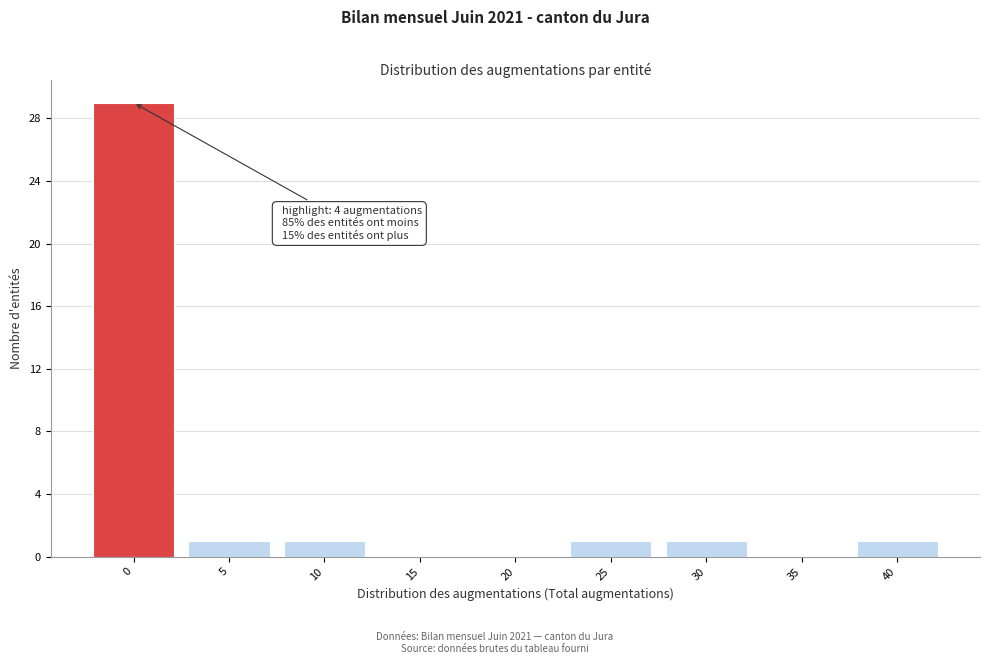

Reading right to left, list all the values displayed in this chart.

40=1	35=0	30=1	25=1	20=0	15=0	10=1	5=1	0=29